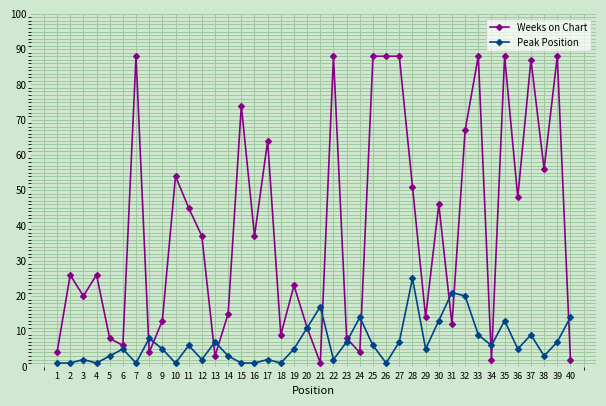

What is the maximum value shown in the chart?

88